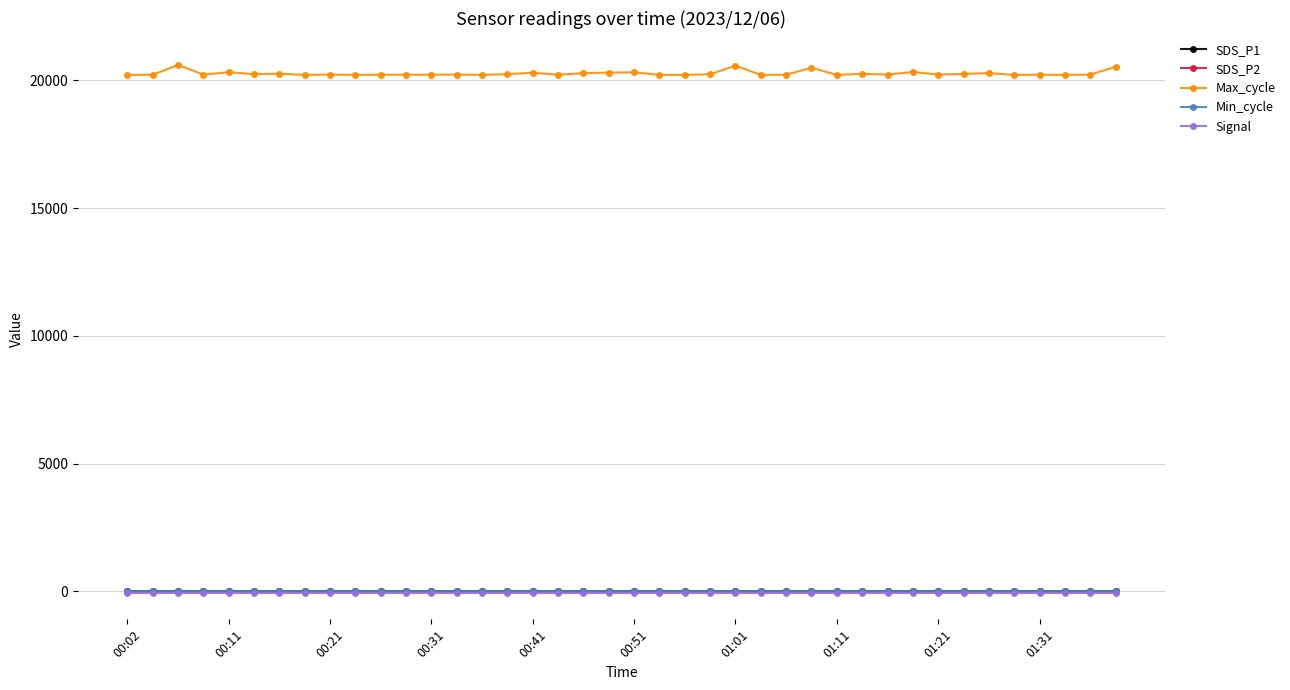

Which series has the largest range (max minus min)?

Max_cycle